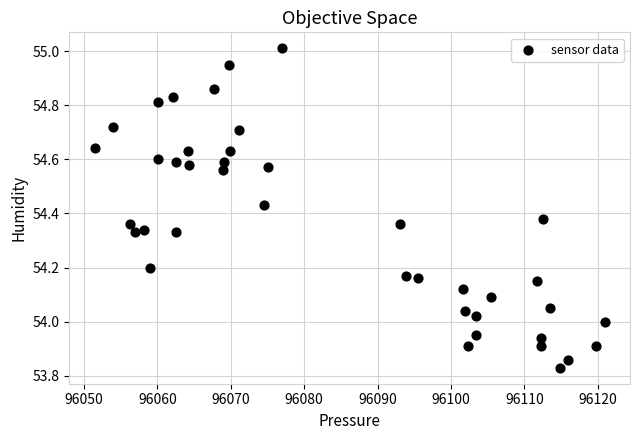

What is the range of Y values (max minus min)?

1.2